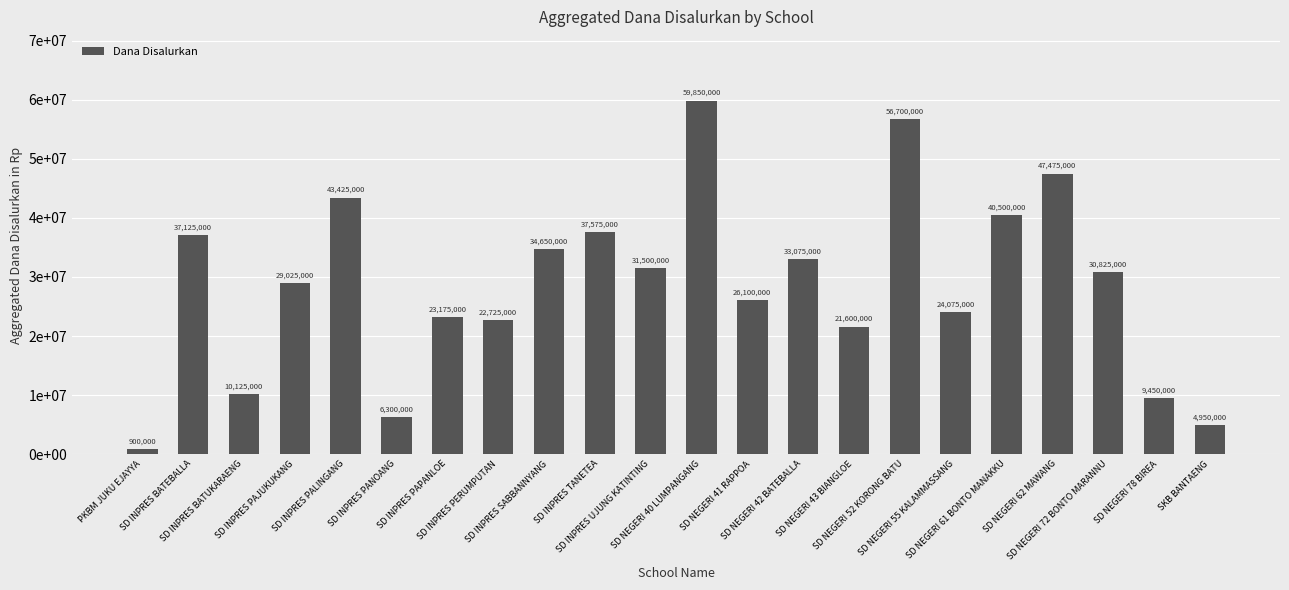

What is the change in value from PKBM JUKU EJAYYA to SD INPRES BATEBALLA?

+36225000